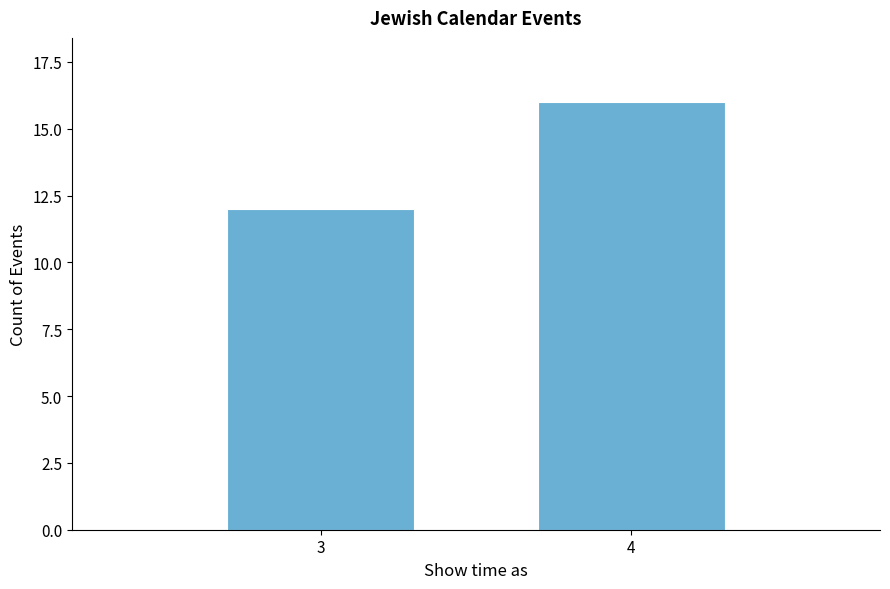

Reading left to right, what are all the values shown in this chart?

12	16